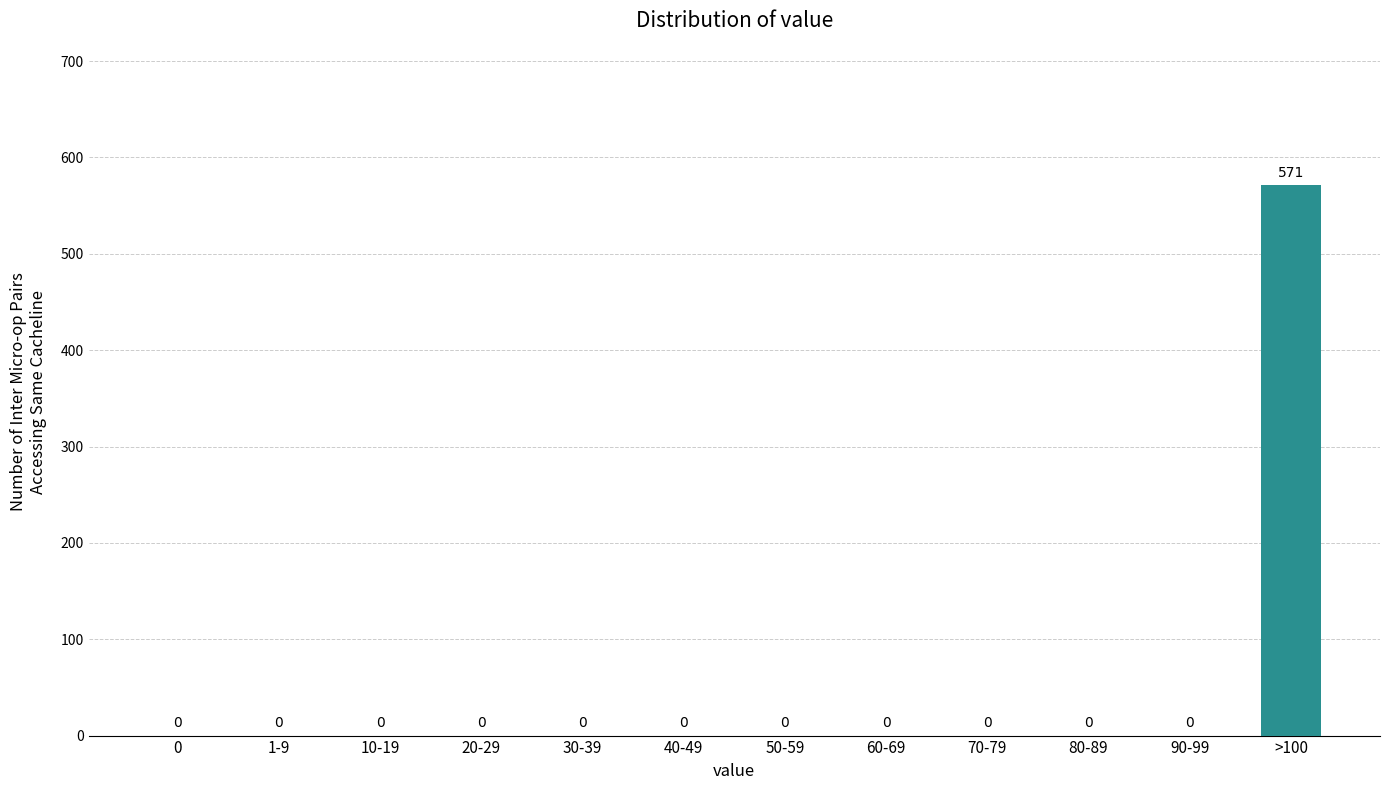

Reading left to right, what are all the values shown in this chart?

0=0	1-9=0	10-19=0	20-29=0	30-39=0	40-49=0	50-59=0	60-69=0	70-79=0	80-89=0	90-99=0	>100=571